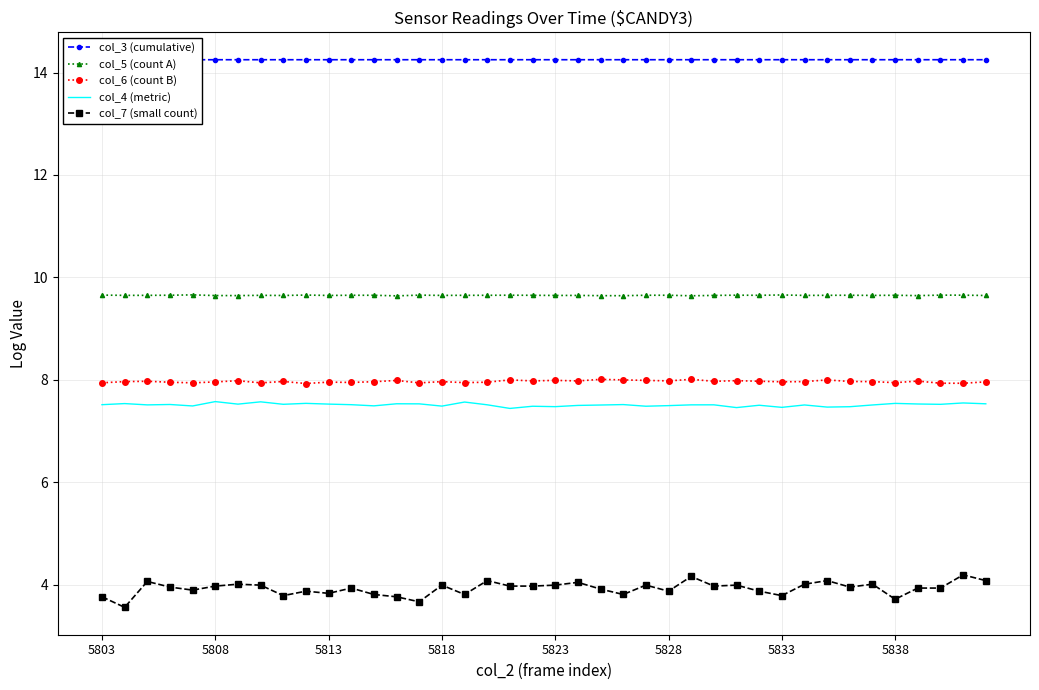

What is the total value across all series at 13?

43.2